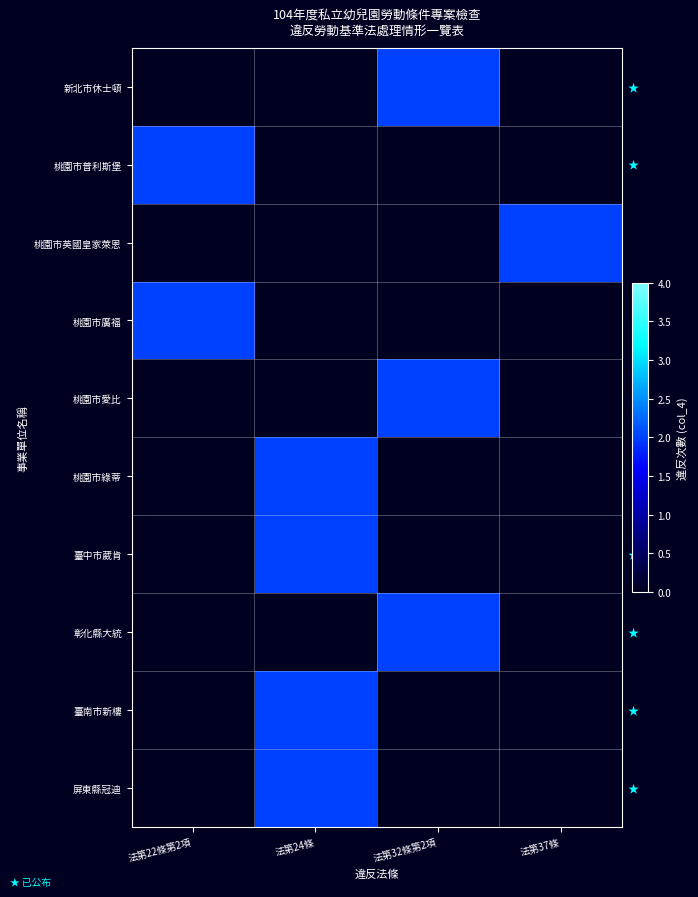

Reading right to left, transcribe all the data shown in this chart.

新北市休士頓: 法第37條=0	法第32條第2項=2	法第24條=0	法第22條第2項=0
桃園市普利斯堡: 法第37條=0	法第32條第2項=0	法第24條=0	法第22條第2項=2
桃園市英國皇家萊恩: 法第37條=2	法第32條第2項=0	法第24條=0	法第22條第2項=0
桃園市廣福: 法第37條=0	法第32條第2項=0	法第24條=0	法第22條第2項=2
桃園市愛比: 法第37條=0	法第32條第2項=2	法第24條=0	法第22條第2項=0
桃園市綠蒂: 法第37條=0	法第32條第2項=0	法第24條=2	法第22條第2項=0
臺中市葳肯: 法第37條=0	法第32條第2項=0	法第24條=2	法第22條第2項=0
彰化縣大統: 法第37條=0	法第32條第2項=2	法第24條=0	法第22條第2項=0
臺南市新樓: 法第37條=0	法第32條第2項=0	法第24條=2	法第22條第2項=0
屏東縣冠迪: 法第37條=0	法第32條第2項=0	法第24條=2	法第22條第2項=0